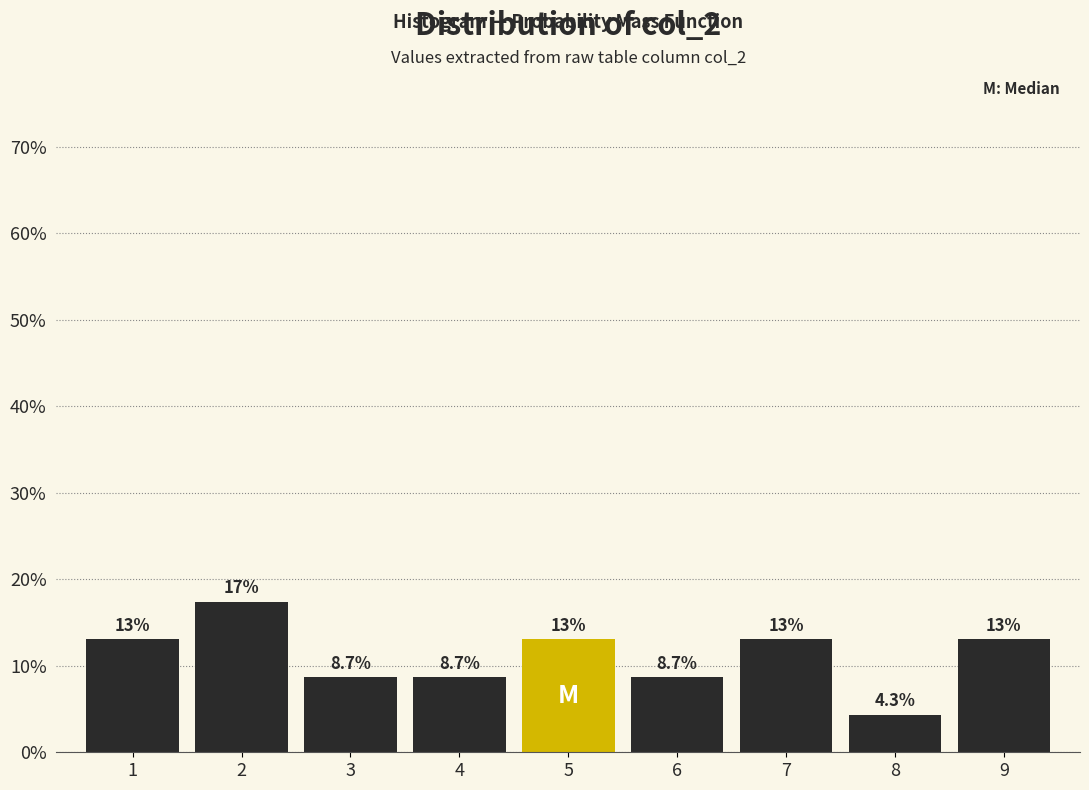

Does the chart contain any negative values?

No